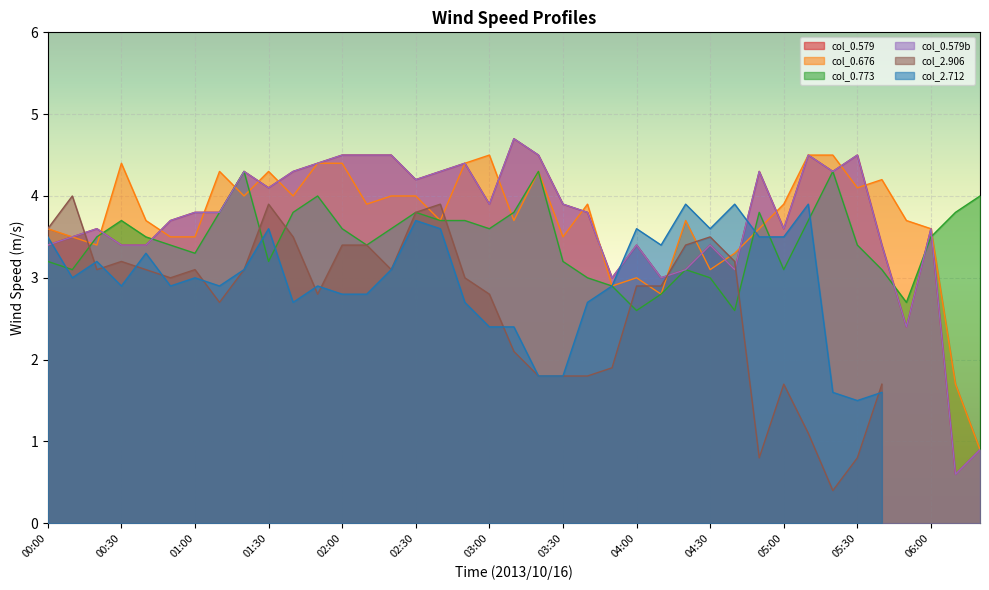

What is the highest value of the 0.676 series?

4.5